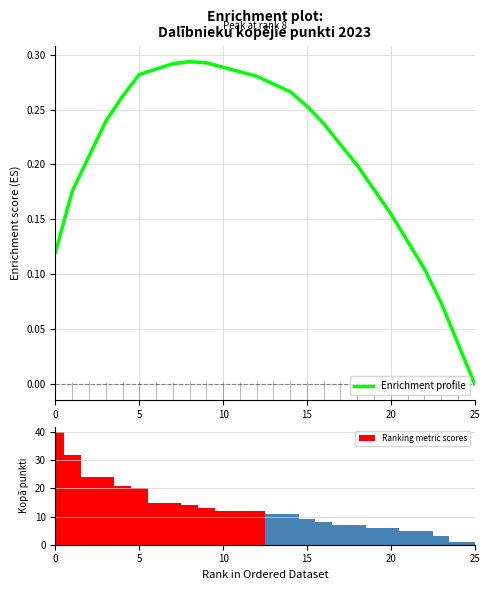

Which category has the lowest value in the Enrichment profile series?

25